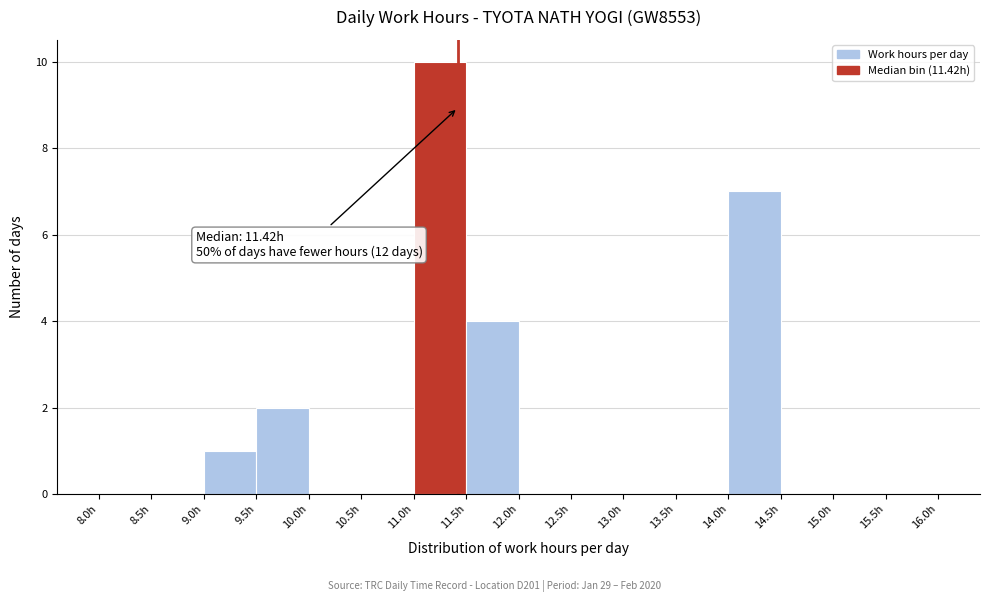

Which range on the x-axis has the tallest bar?

11.0 to 11.5